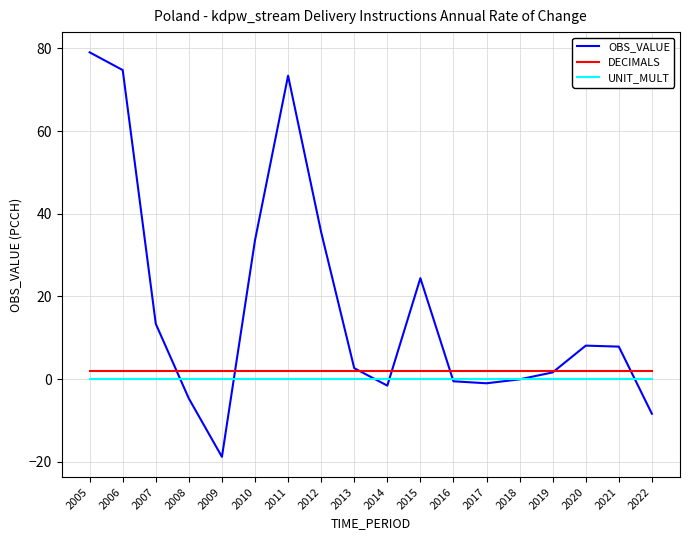

The value of UNIT_MULT at 2012 is 0.0. True or false?

True